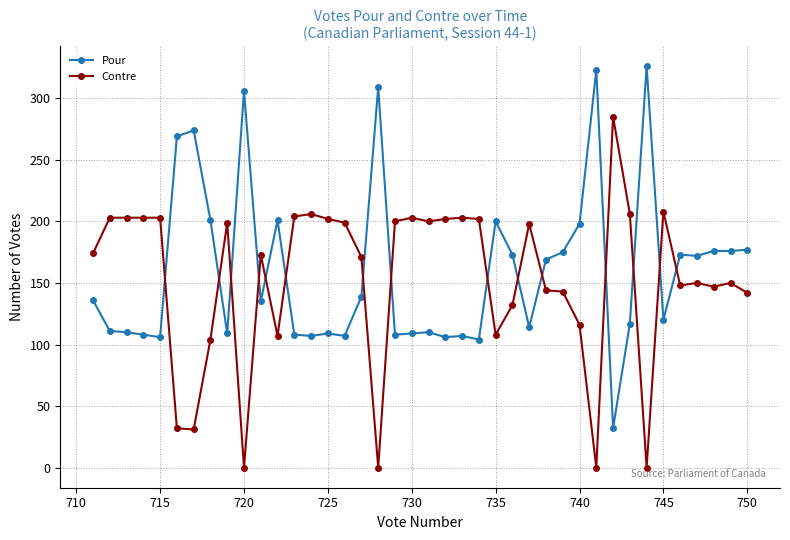

What is the maximum value for Pour?

326